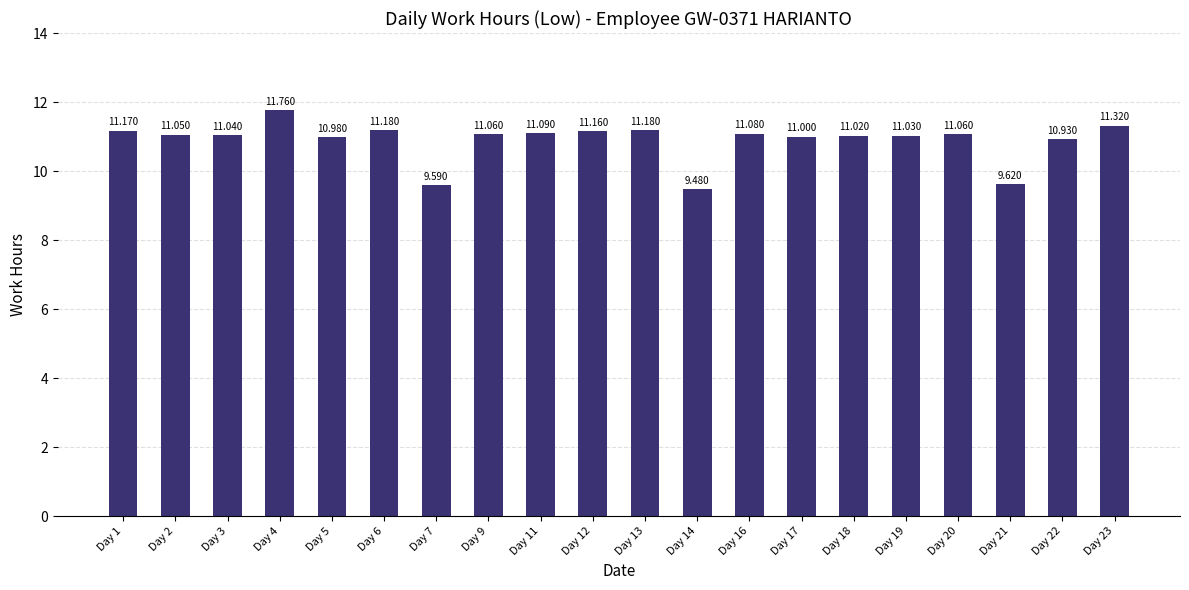

Between Day 3 and Day 17, which is larger?

Day 3